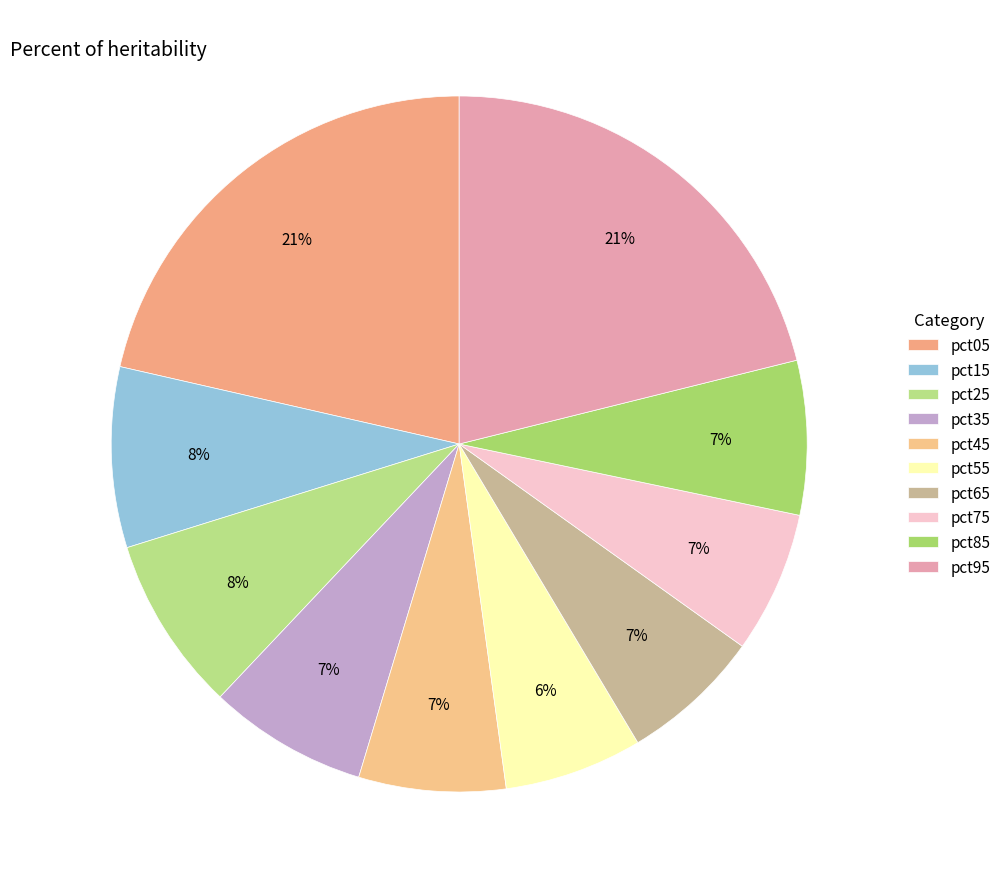

How many segments does this pie chart have?

10